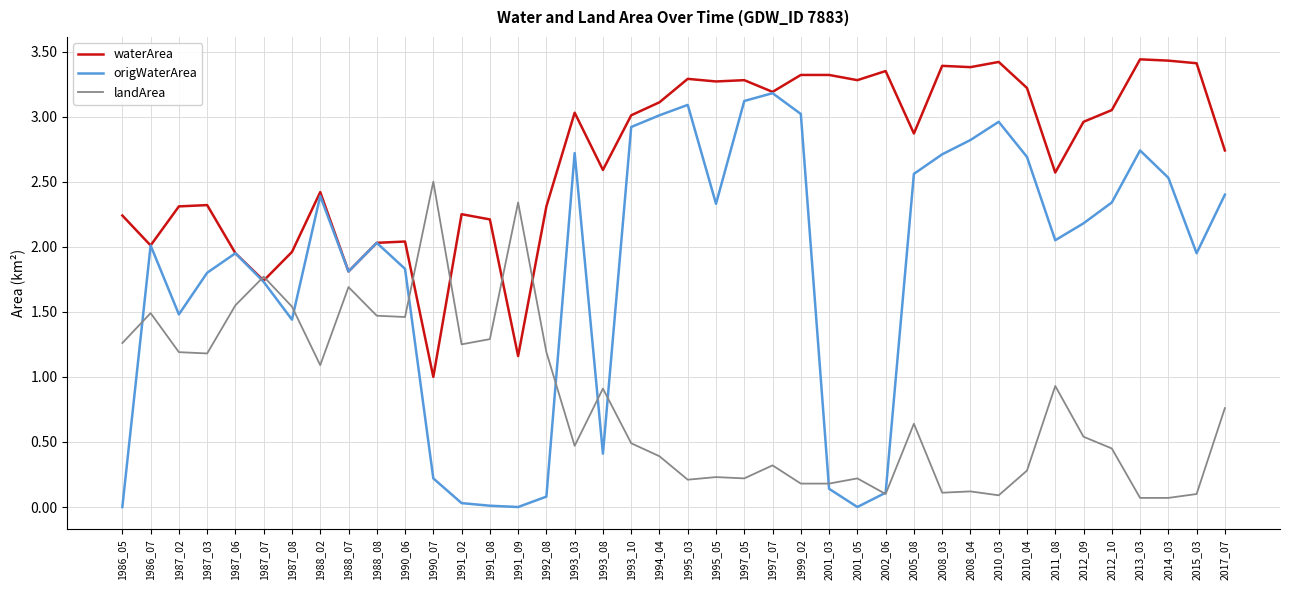

Rank the series at 1995_03 from highest to lowest value.

waterArea, origWaterArea, landArea